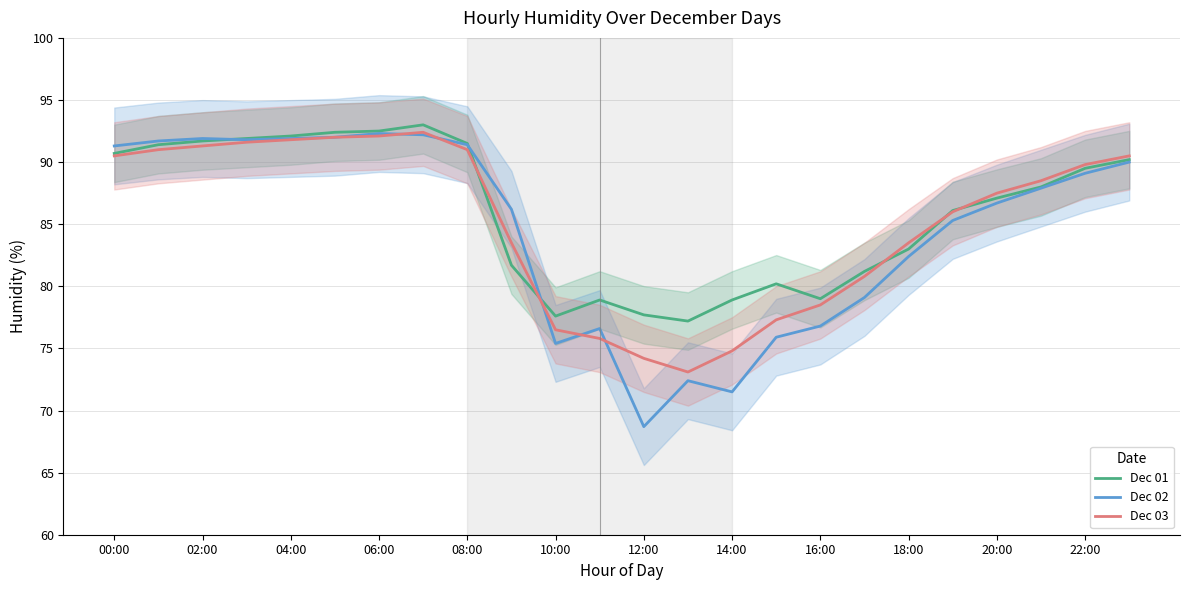

What is the difference between the second highest and minimum values in the Dec 02 series?

23.5